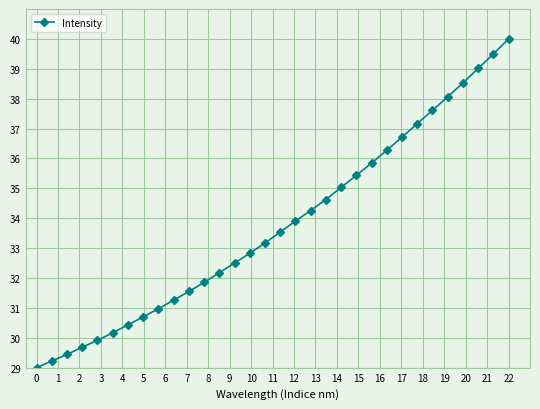

What is the maximum value shown in the chart?

40.0